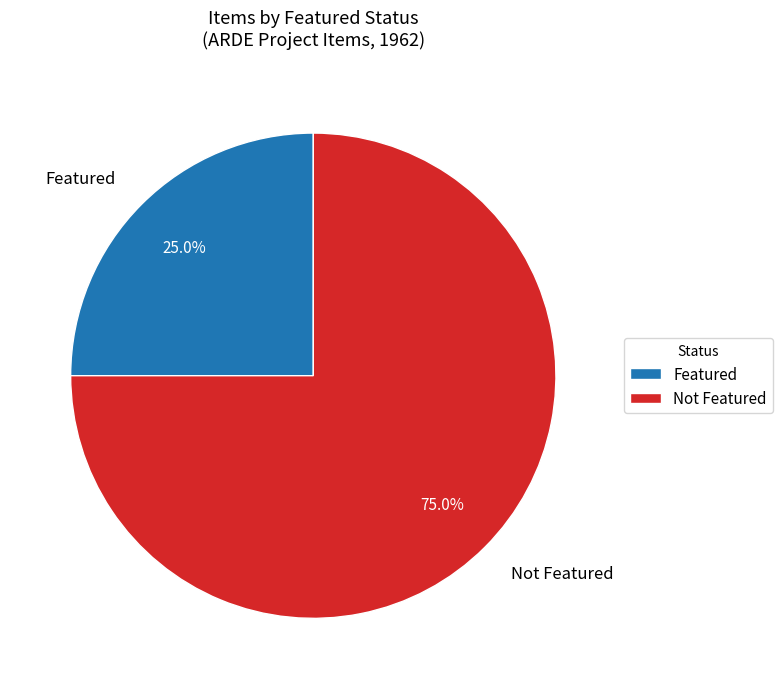

Which slice represents more than half of the pie?

Not Featured